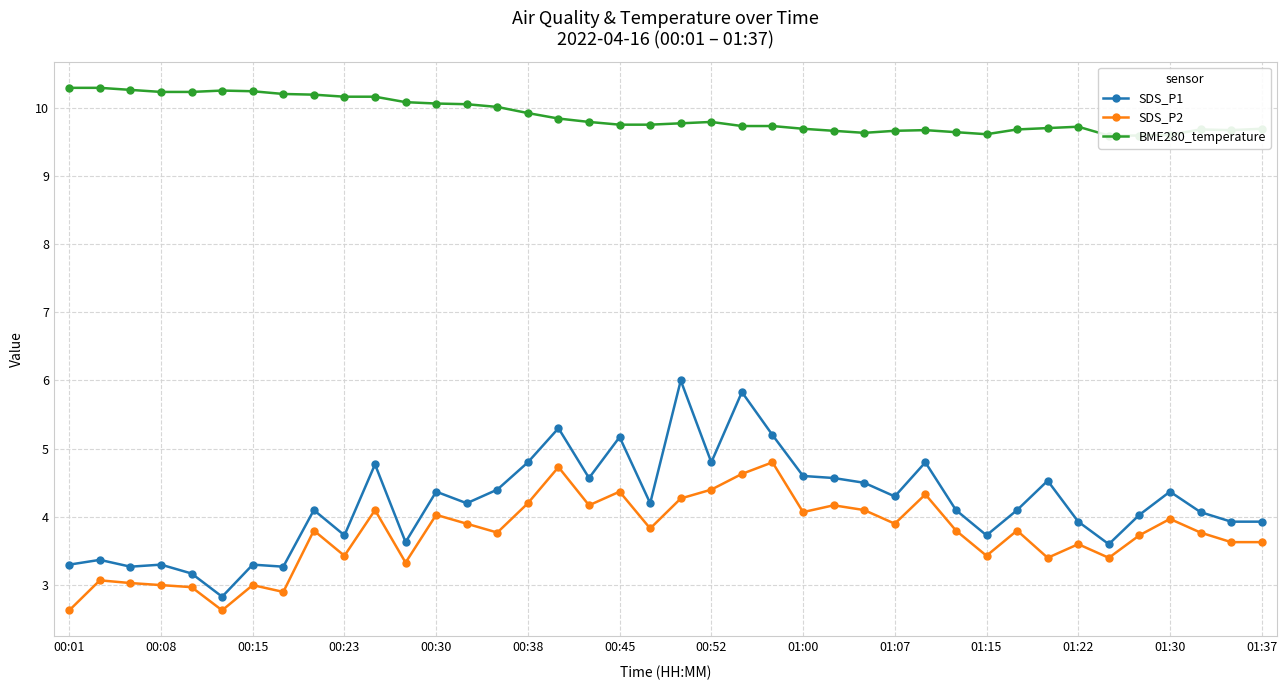

True or false: SDS_P1 and SDS_P2 cross at least once.

False